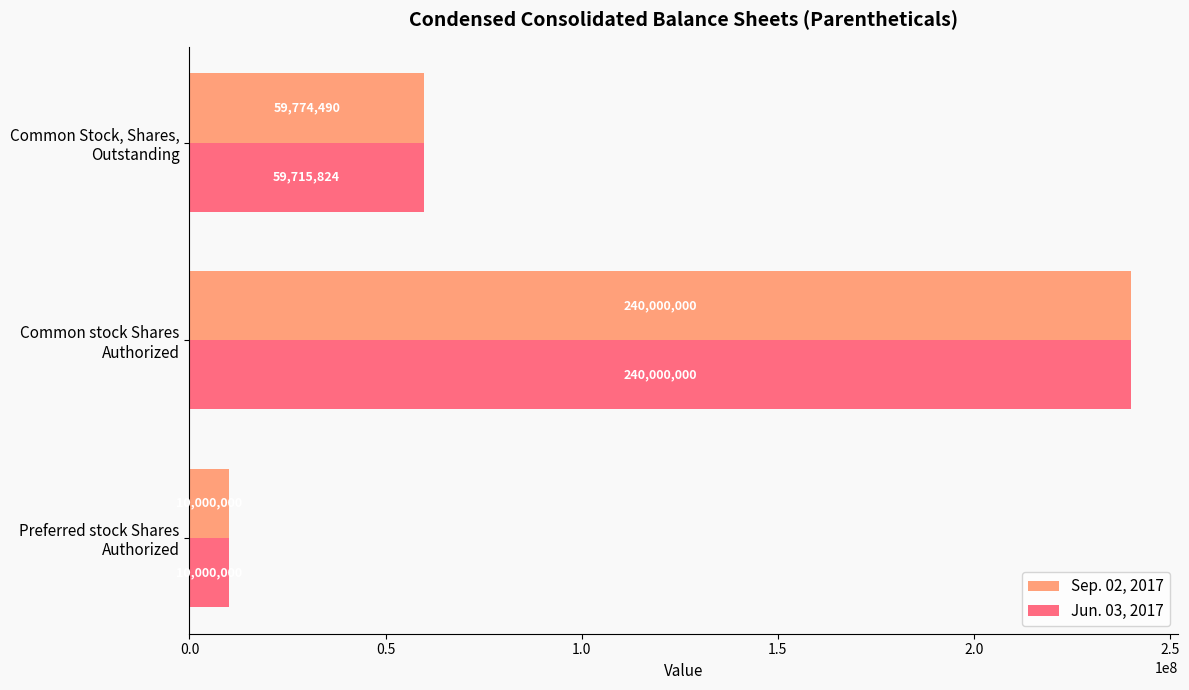

At which category is the sum across all series the highest?

Common stock Shares
Authorized